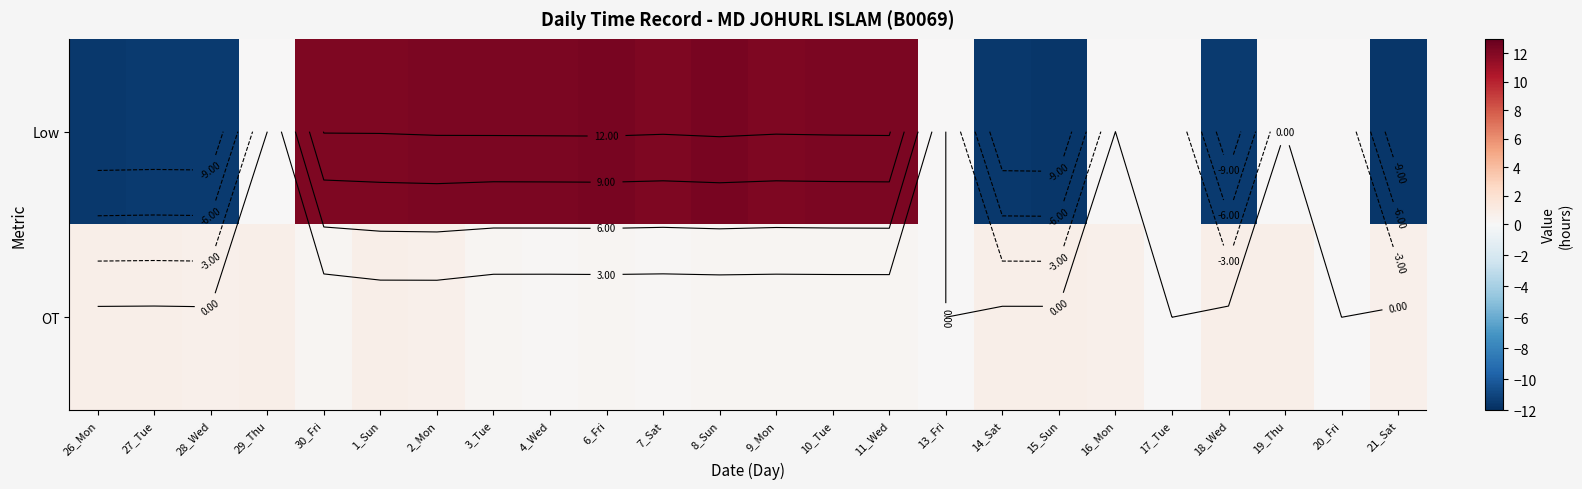

What is the highest value of the Low series?

12.3